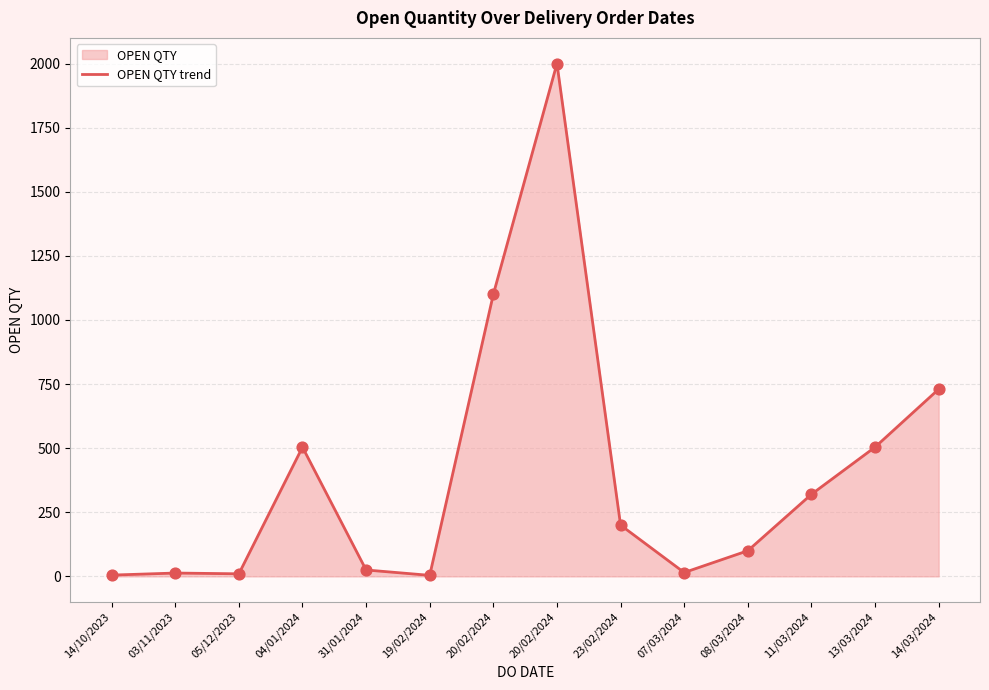

What is the ratio of the value at 23/02/2024 to the value at 14/03/2024?

0.3